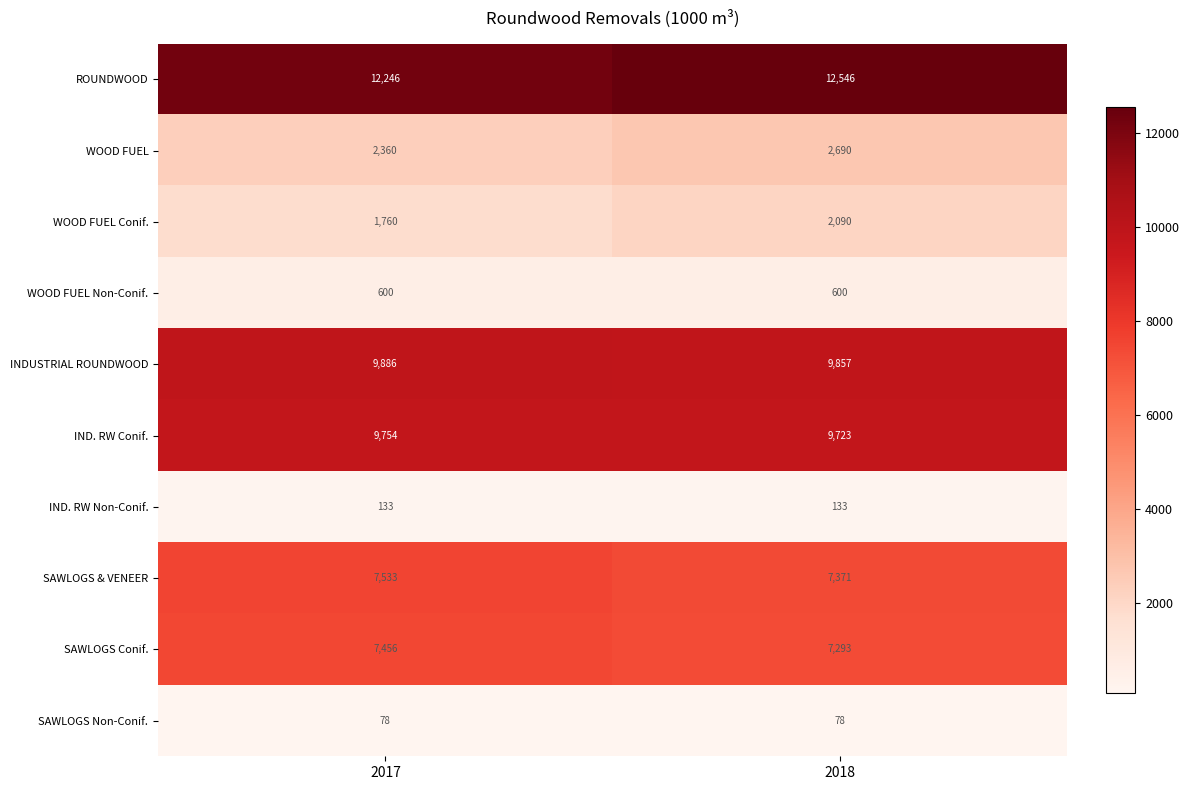

What value does the IND. RW Conif. series have at 2018, to the nearest 10?

9720